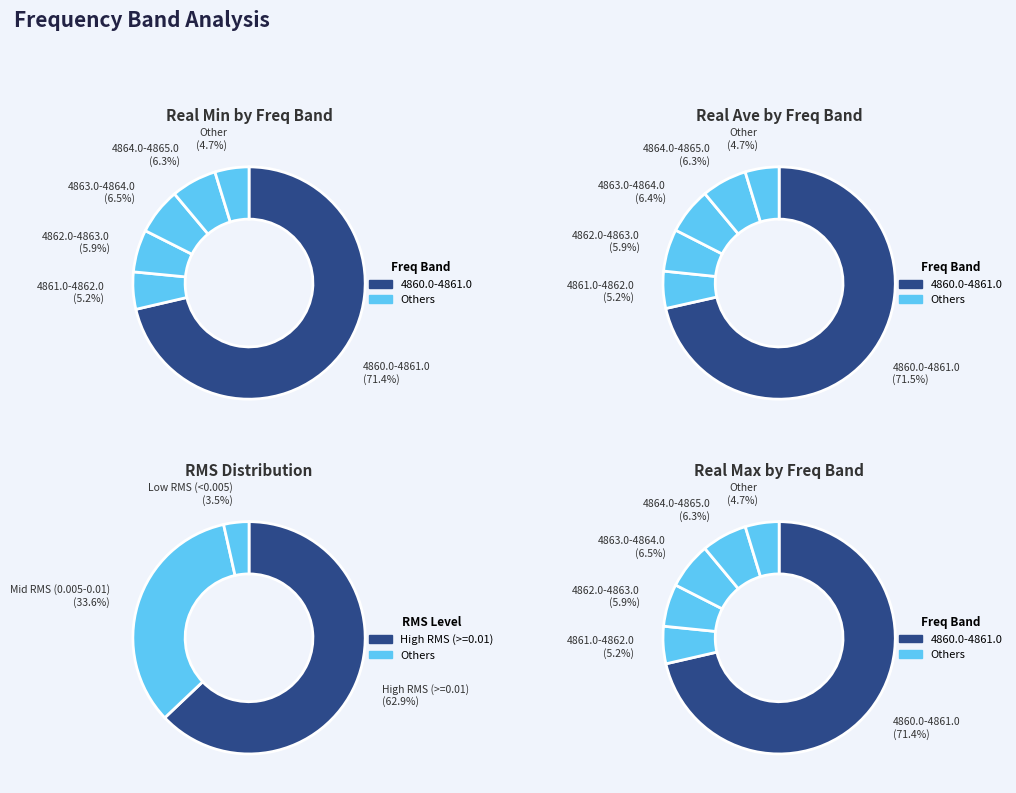

Is there any slice that represents more than half of the pie?

Yes